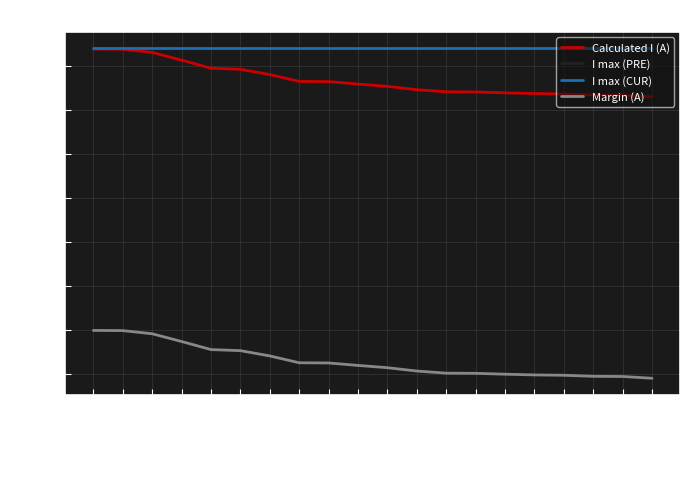

Is the value of I max (CUR) at BC greater than the value of Calculated I (A) at KS_ME_CO_00001?

Yes